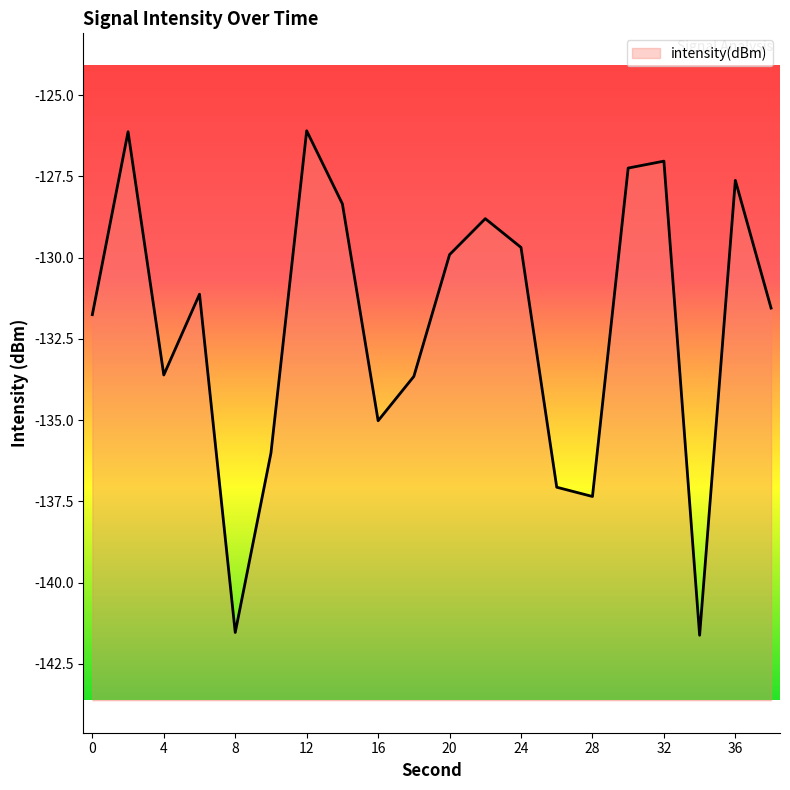

Between 14 and 36, which is larger?

36